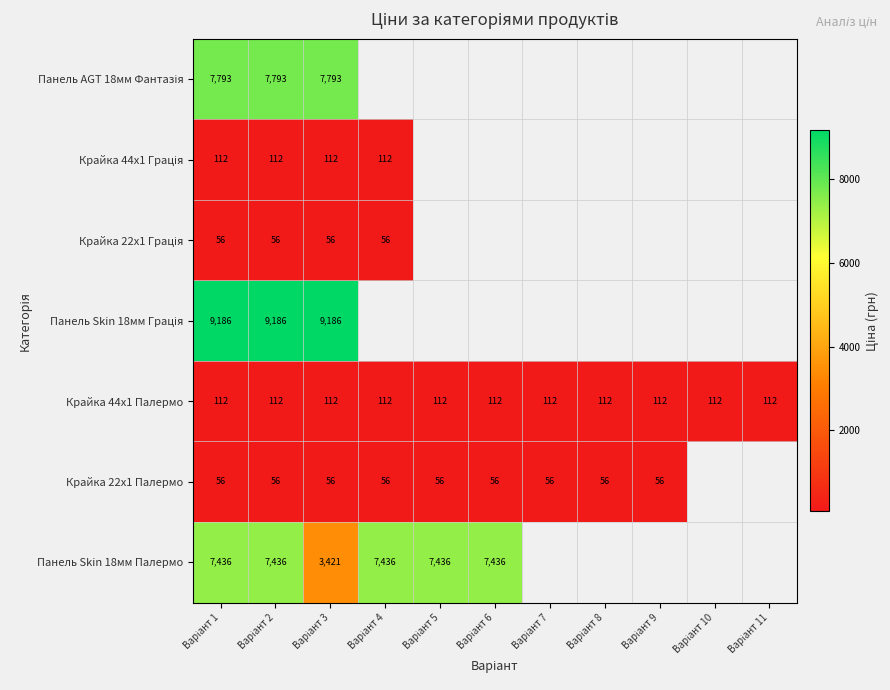

Where is Крайка 44x1 Палермо nearest to the value 111?

Варіант 1